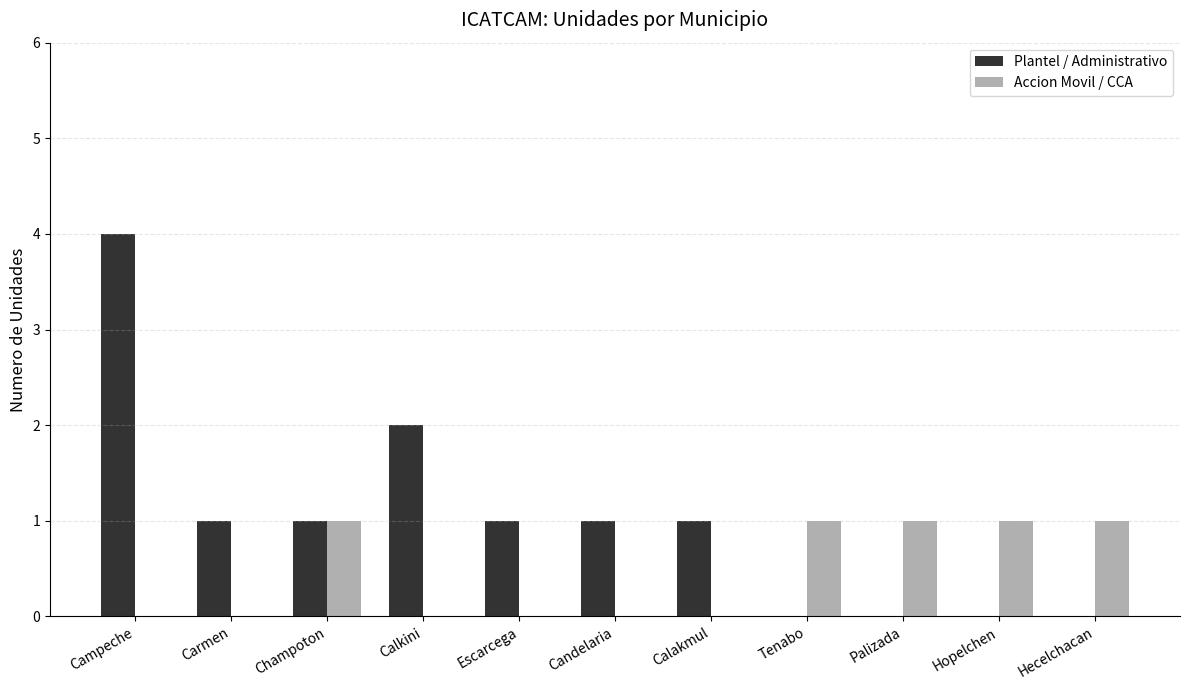

Which series has the widest spread of values?

Plantel / Administrativo